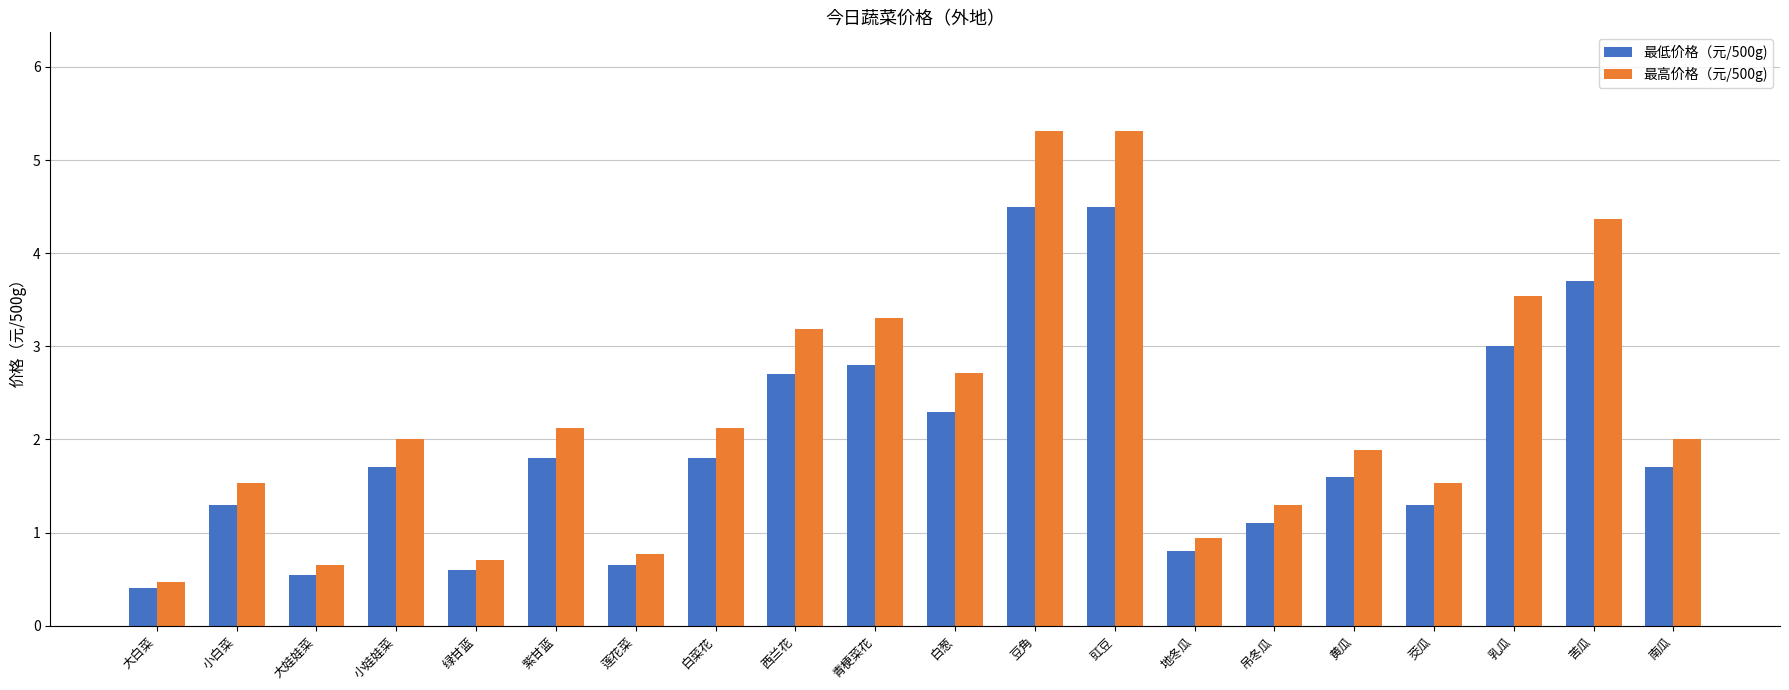

Which series has the largest total across all categories?

最高价格（元/500g)